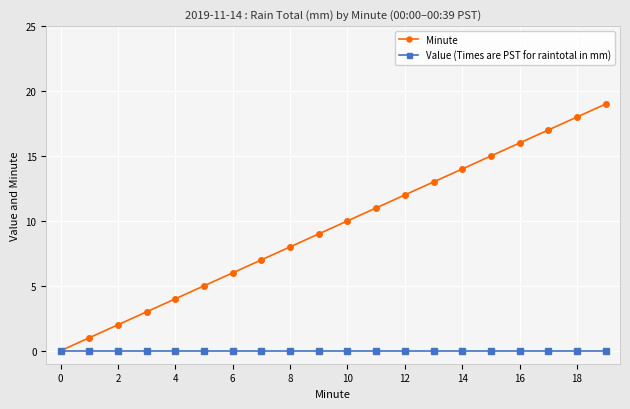

What is the maximum value for Minute?

19